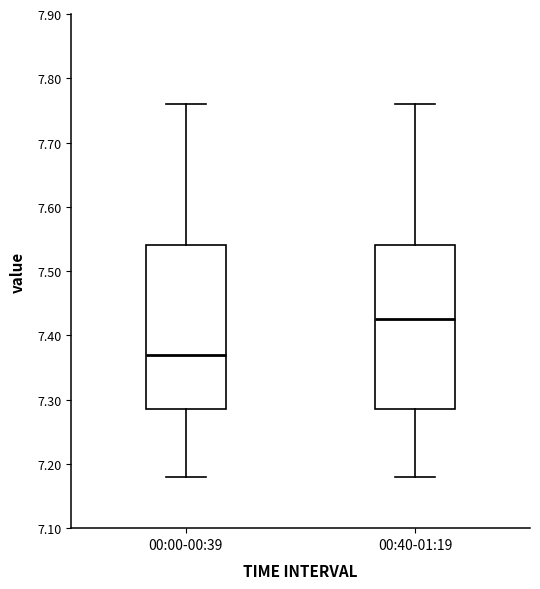

Where is the lower edge of the box for 00:40-01:19 on the y-axis? The values are not printed on the chart, so give them approximately, as read against the axis.

7.29